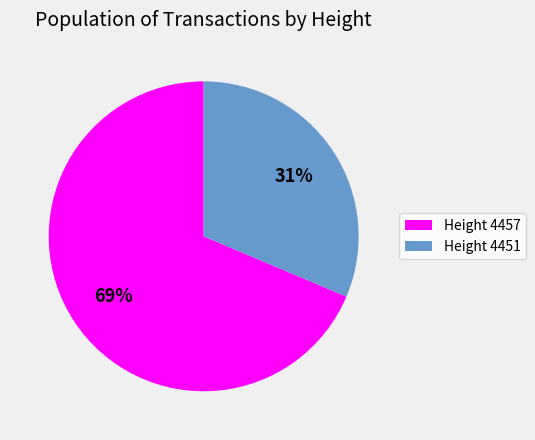

Rank the categories by value from highest to lowest.

Height 4457, Height 4451